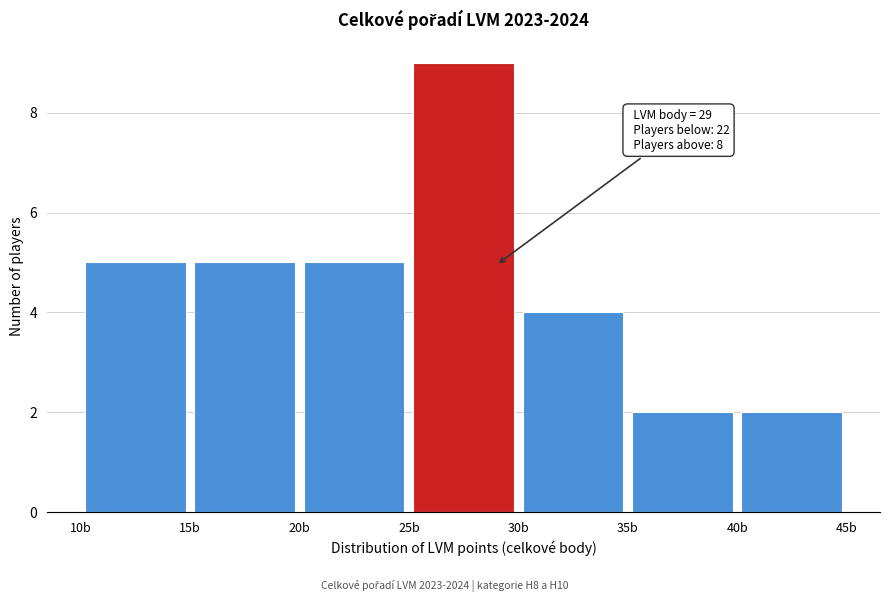

Over which range of the x-axis is the bar tallest?

25 to 30